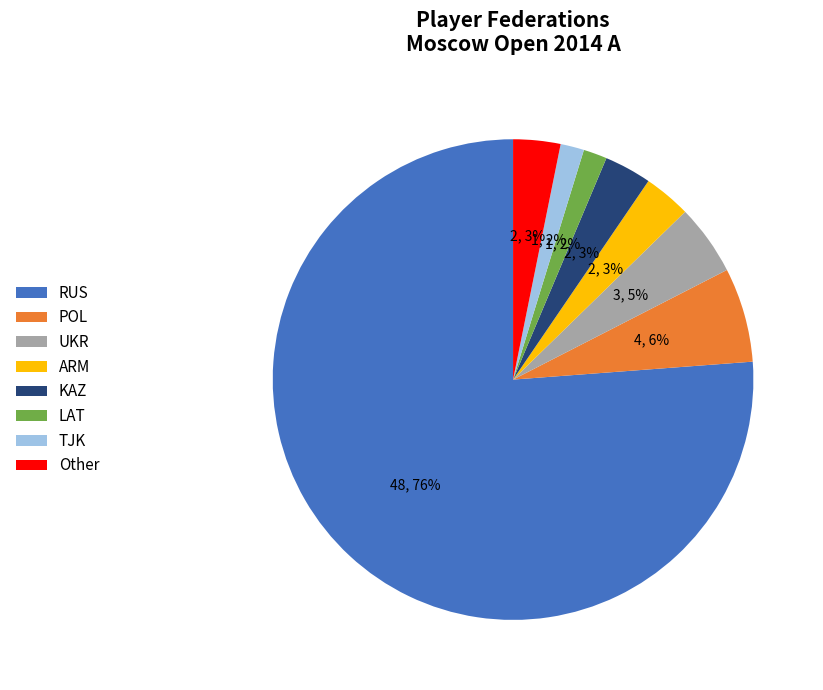

How many slices are in this pie chart?

8